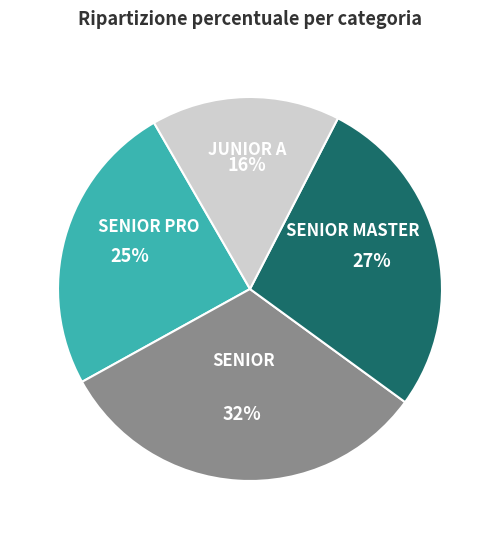

Count the number of slices in the pie.

4